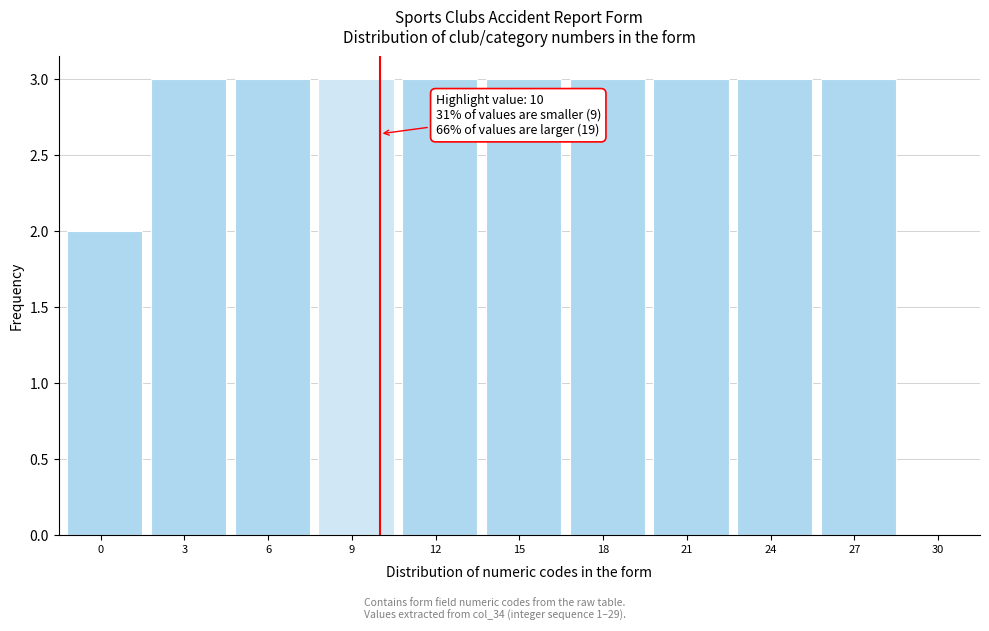

Reading left to right, extract all data points from this chart.

0=2	3=3	6=3	9=3	12=3	15=3	18=3	21=3	24=3	27=3